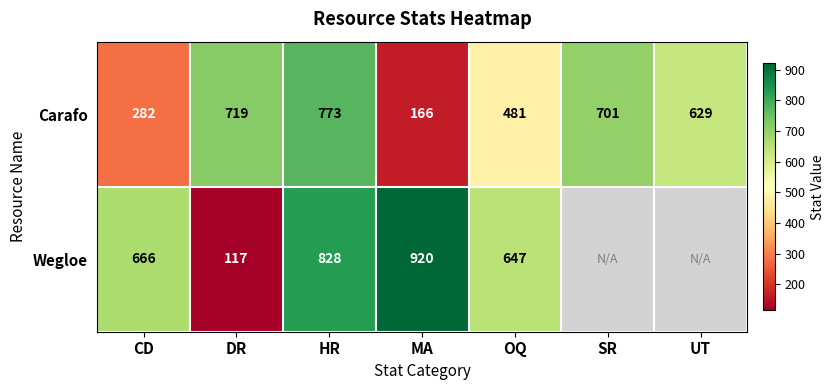

List the labels in order of Carafo value, smallest first.

MA, CD, OQ, UT, SR, DR, HR